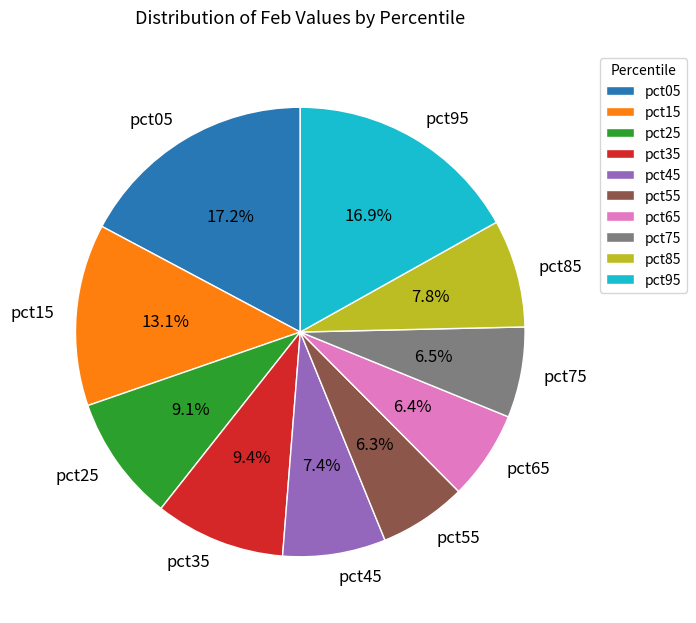

Is there any slice that represents more than half of the pie?

No